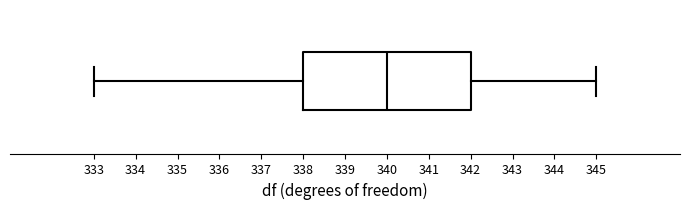

Where is the right edge of the box on the x-axis? The values are not printed on the chart, so give them approximately, as read against the axis.

342